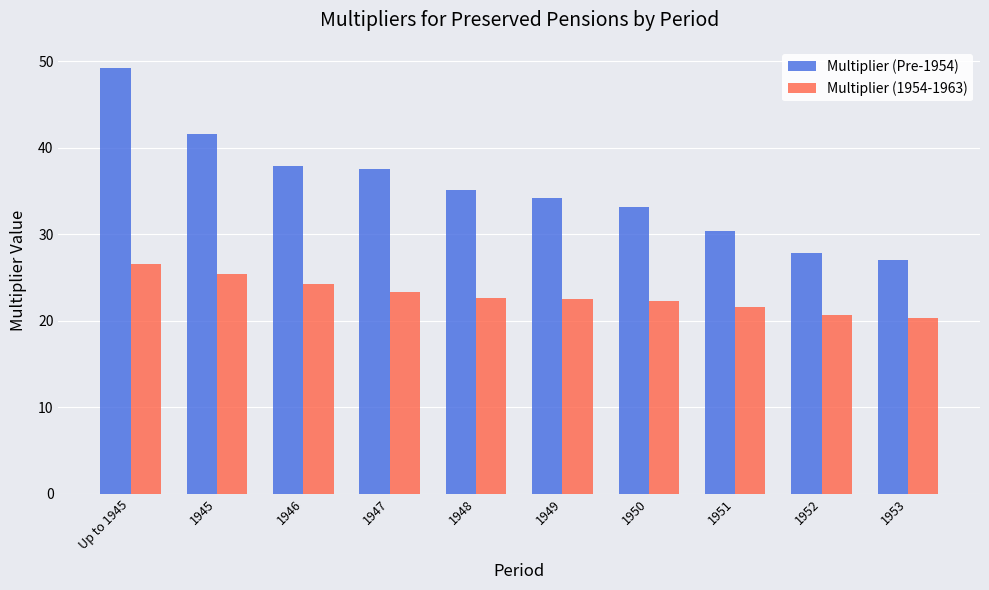

At which category is the sum across all series the highest?

Up to 1945